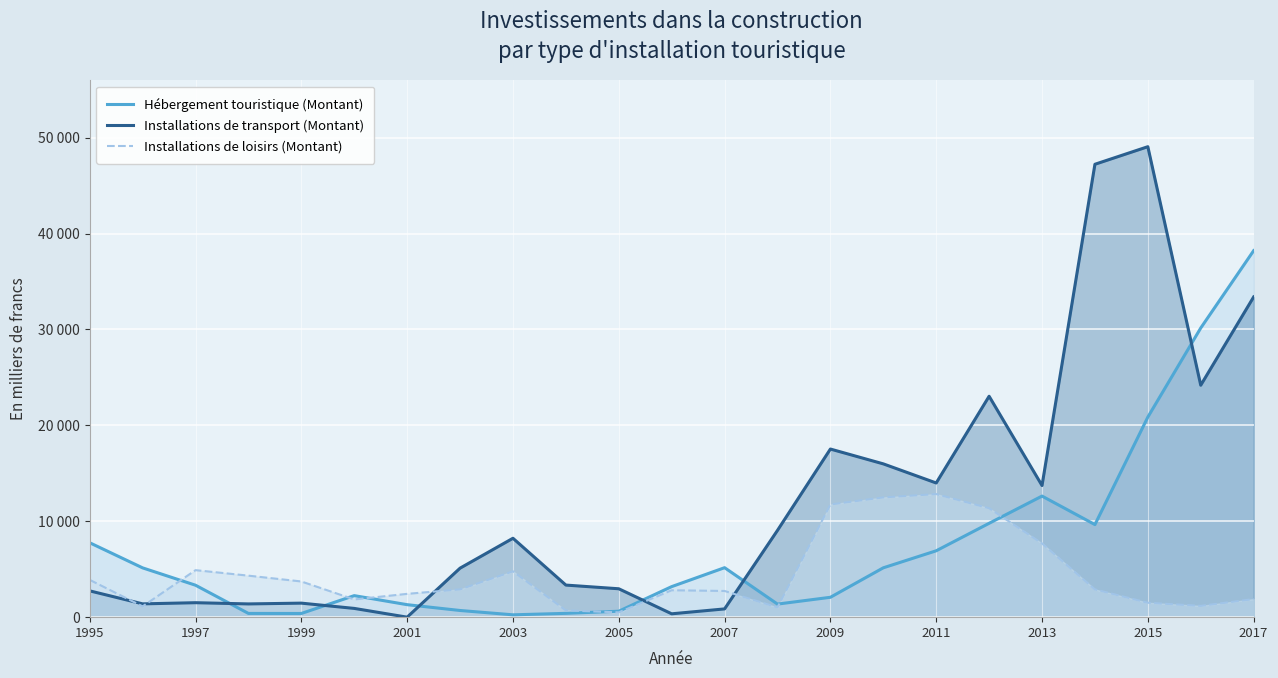

How many interior local valleys does the Installations de transport (Montant) series have?

7